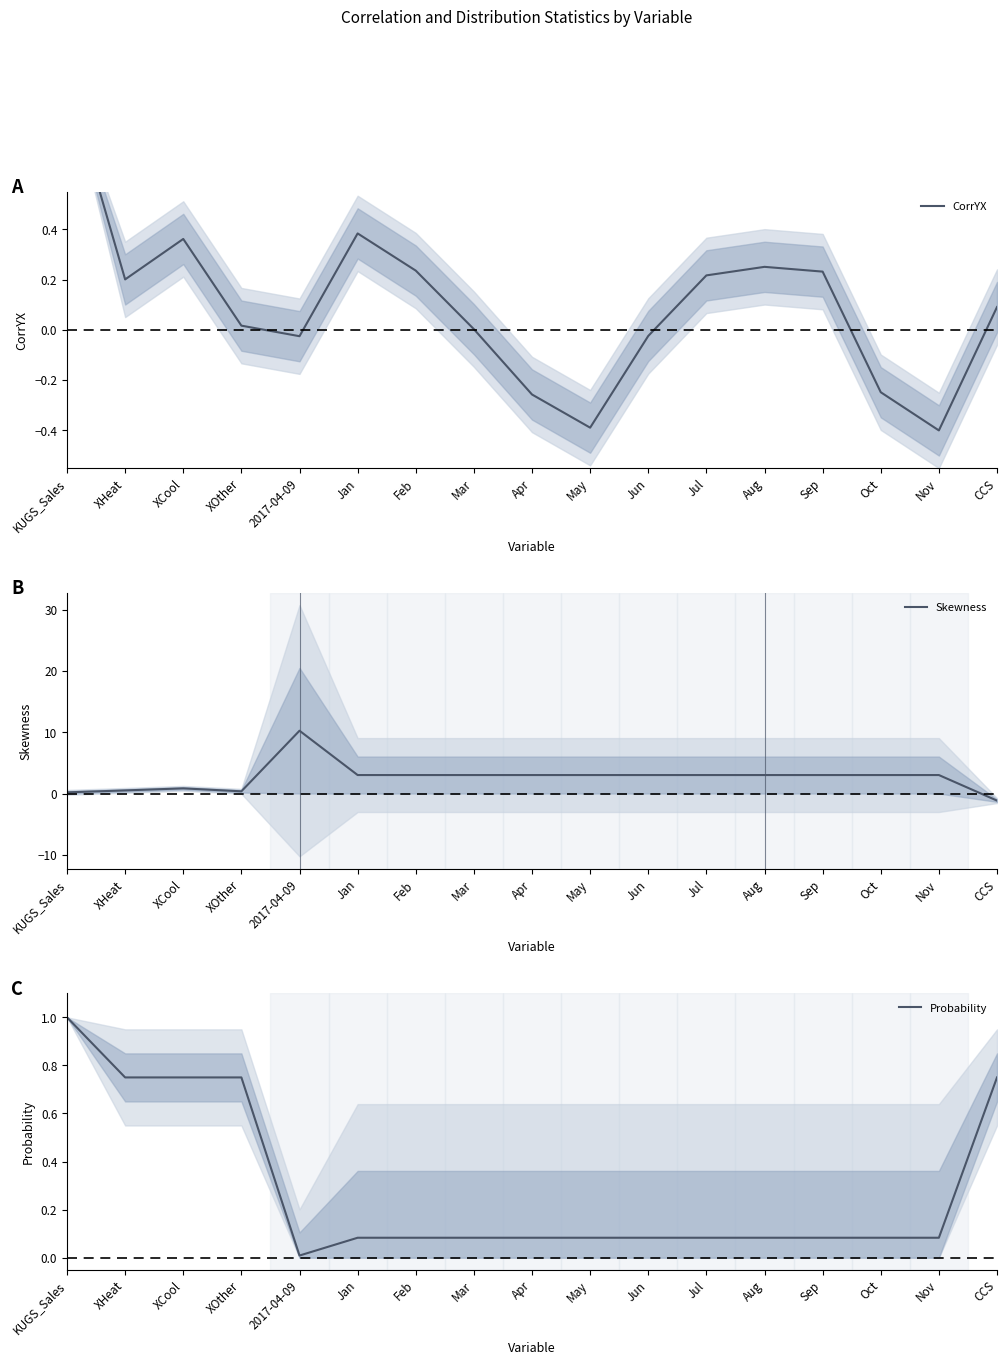

How many interior local valleys does the Skewness series have?

1